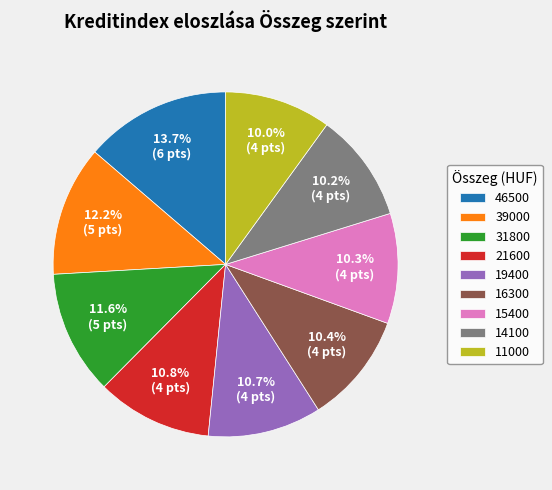

Do 46500 and 11000 together represent more than half of the pie?

No